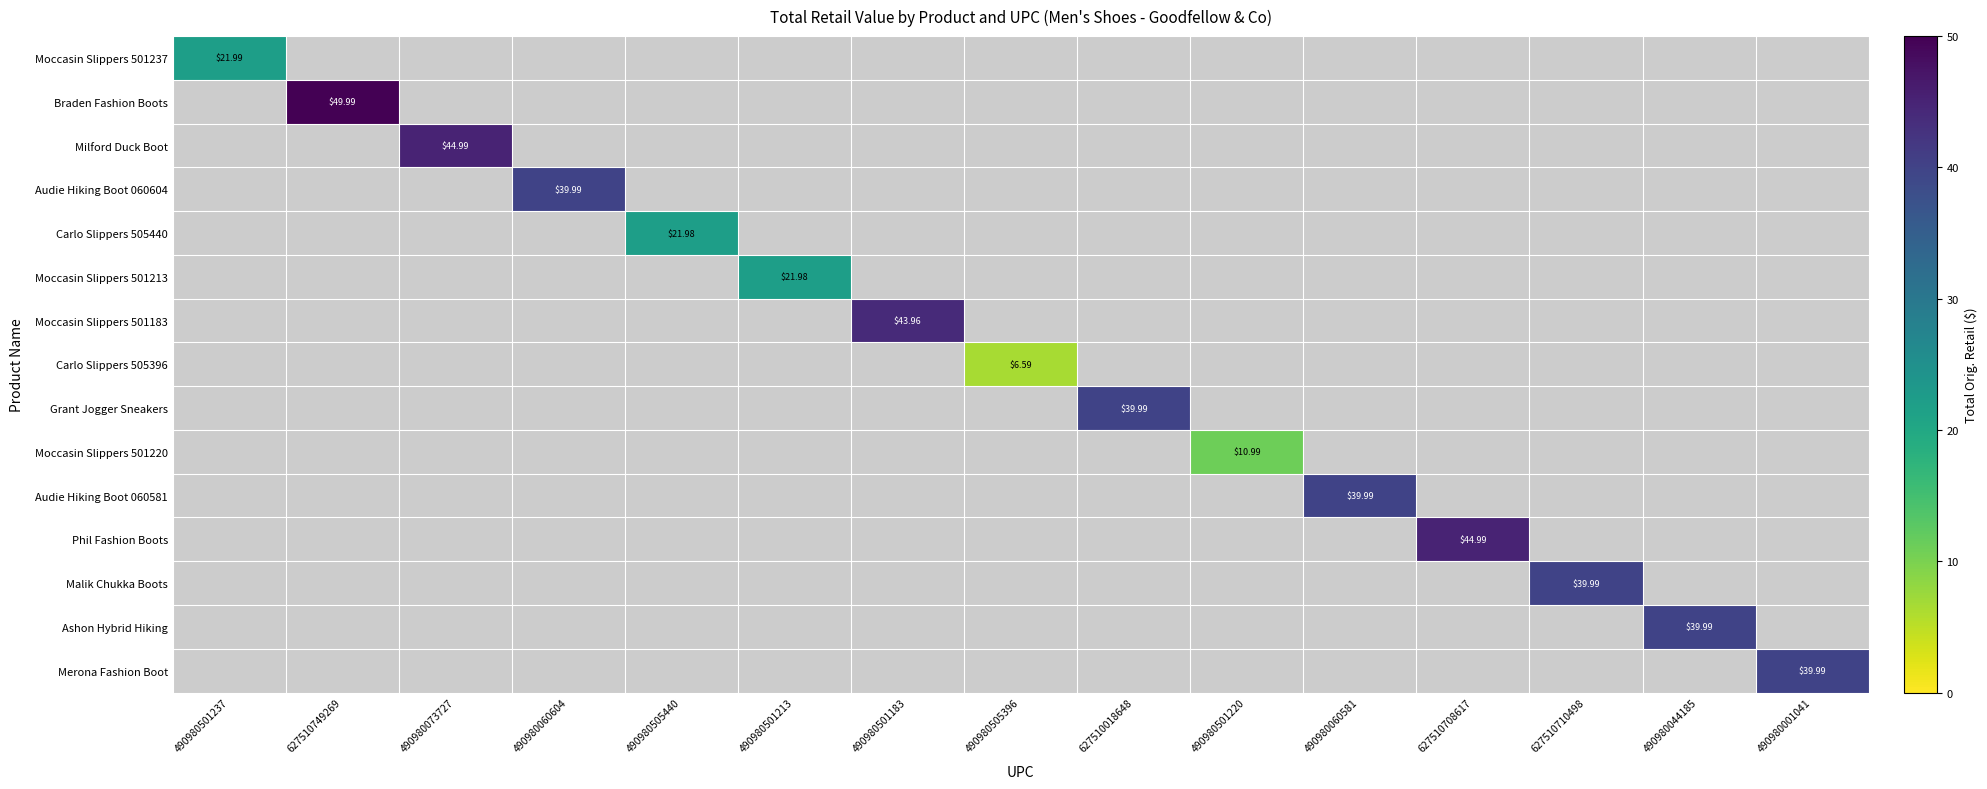

What is the sum of all Phil Fashion Boots values?

45.0